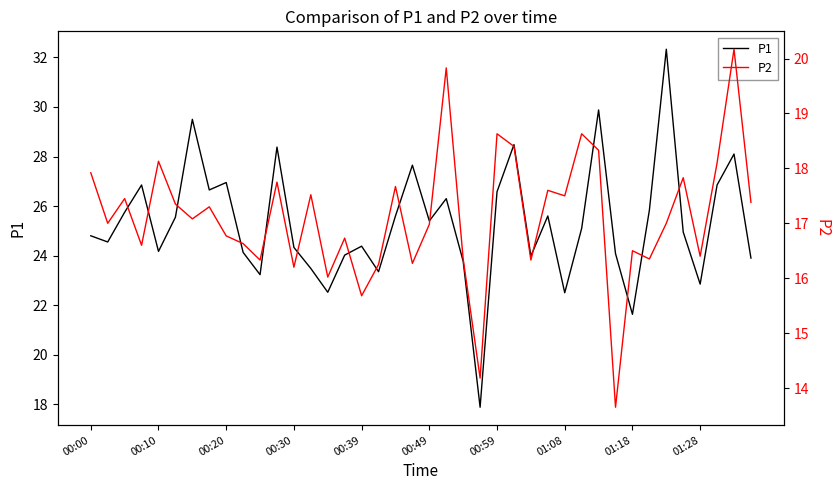

What is the sum of all P1 values?

1011.8